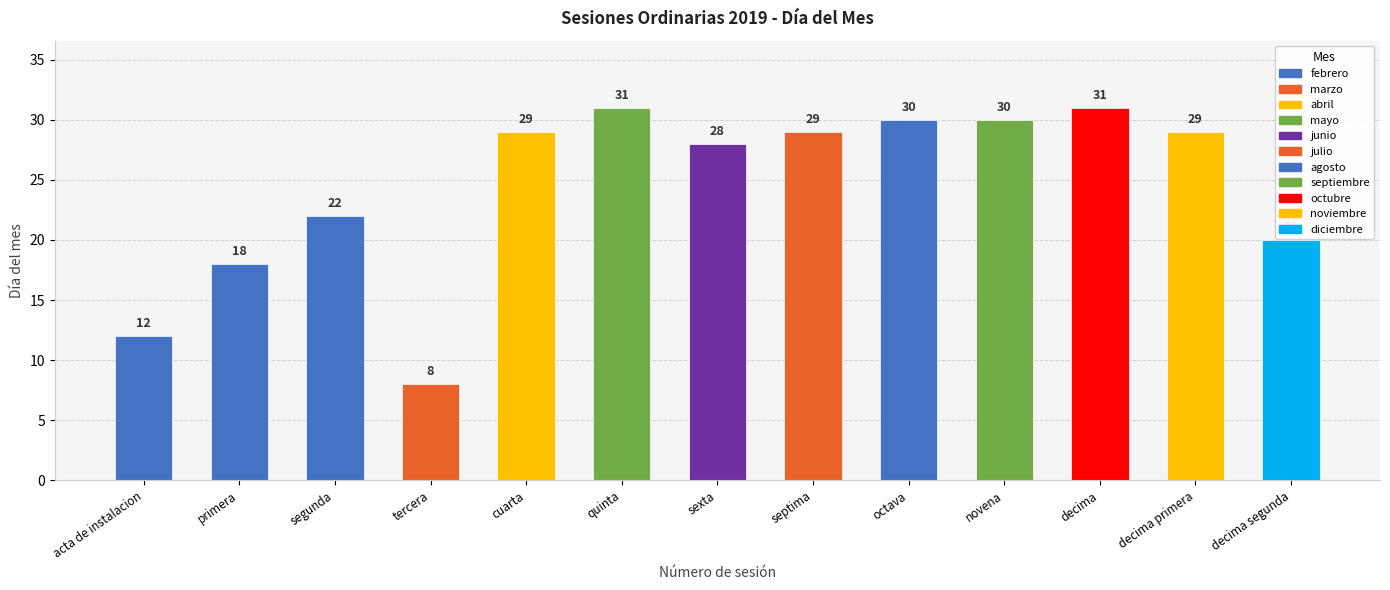

Reading left to right, what are all the values shown in this chart?

12	18	22	8	29	31	28	29	30	30	31	29	20